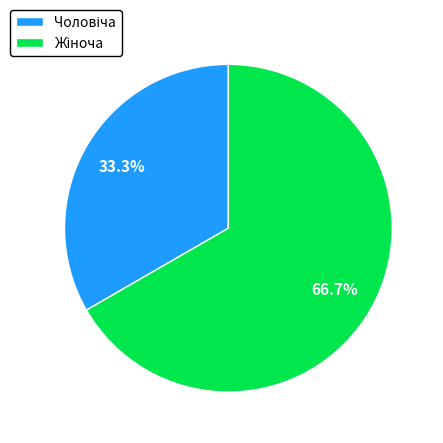

Does any single category account for the majority?

Yes